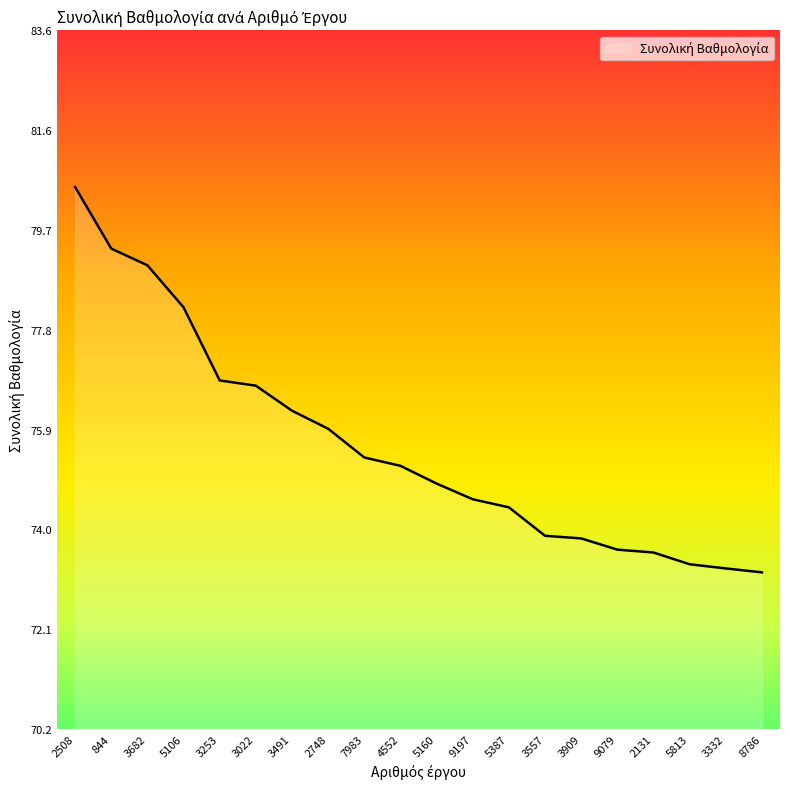

How many lines are shown in the chart?

1